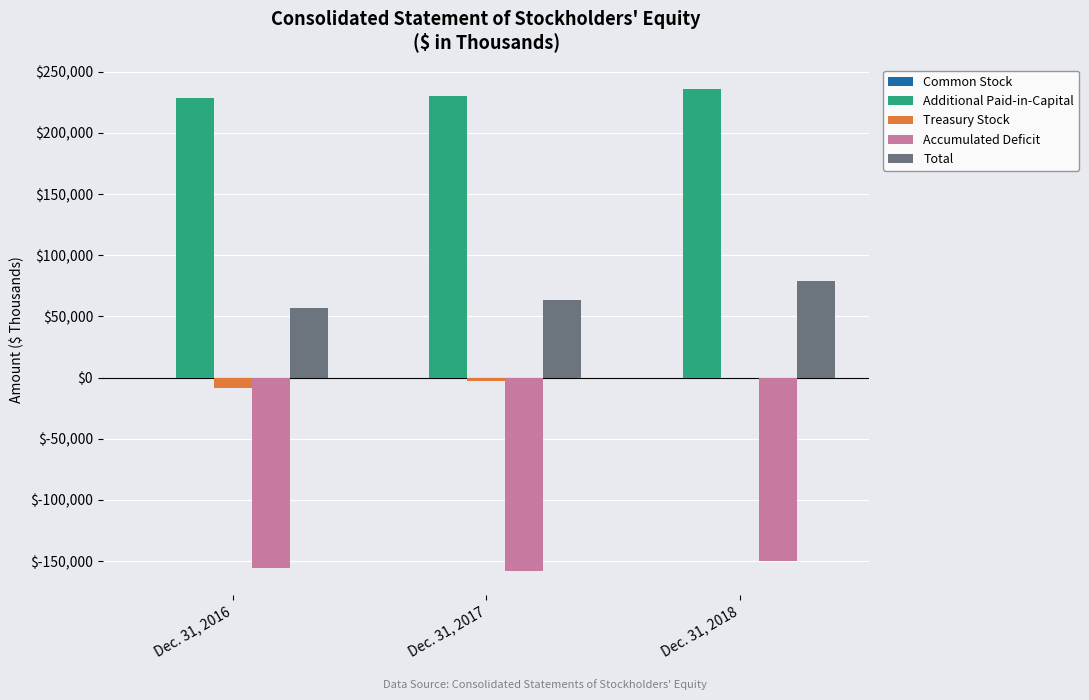

What is the highest value of the Total series?

78587